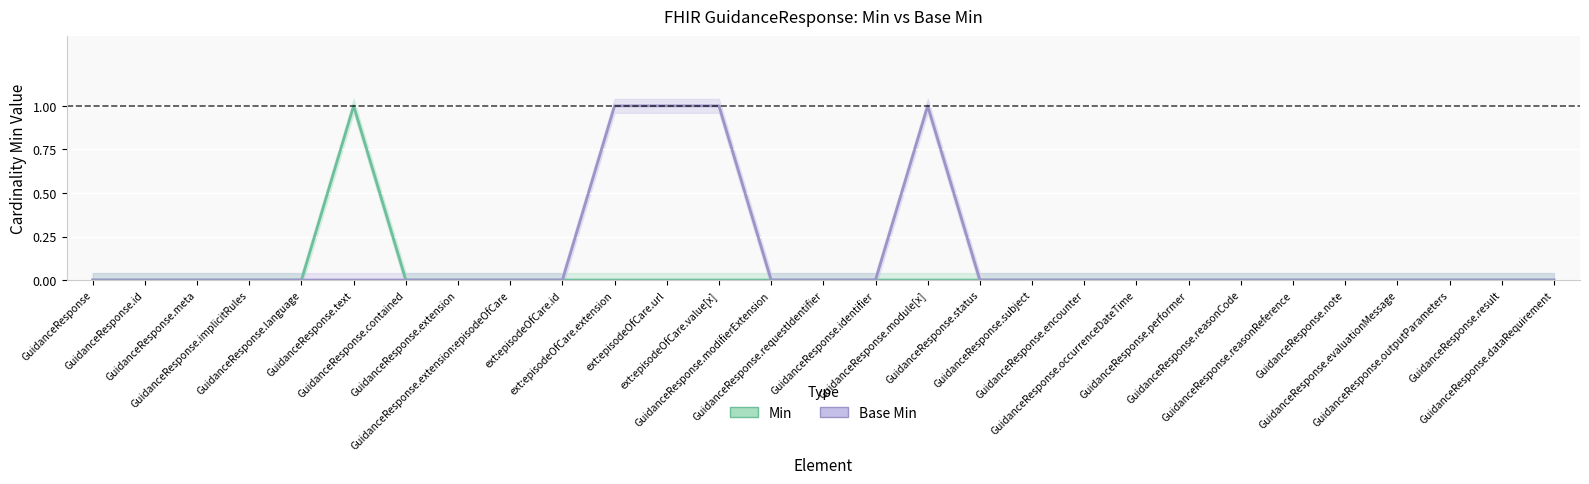

Between GuidanceResponse.extension:episodeOfCare and GuidanceResponse.encounter, which is larger?

GuidanceResponse.extension:episodeOfCare